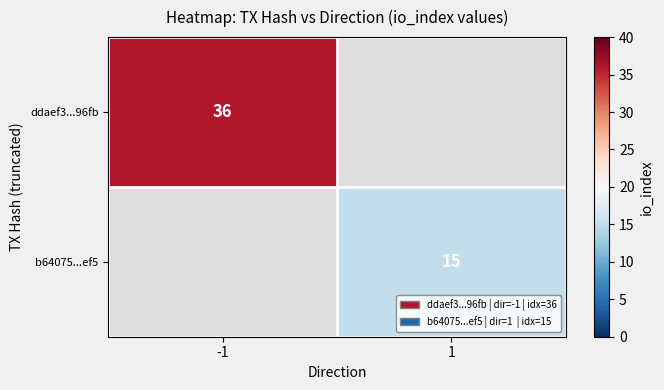

Is the value of b64075...ef5 at 1 greater than the value of ddaef3...96fb at -1?

No